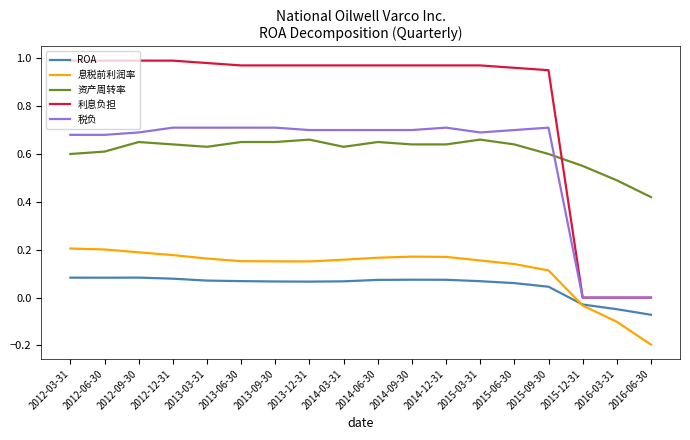

At which category does the chart reach its minimum across all series?

2016-06-30